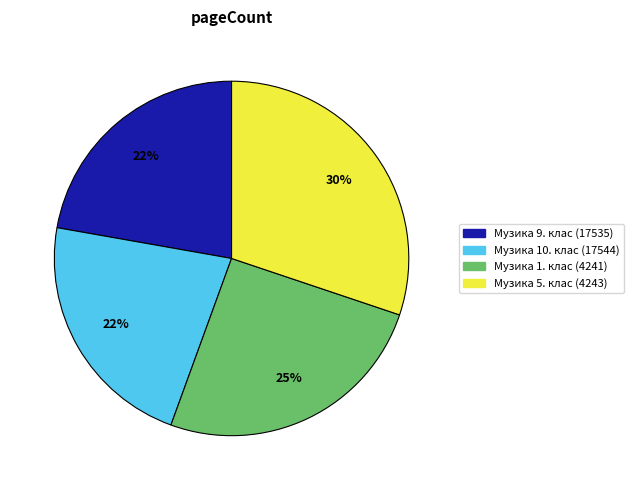

Which category has the biggest portion of the pie?

Музика 5. клас (4243)